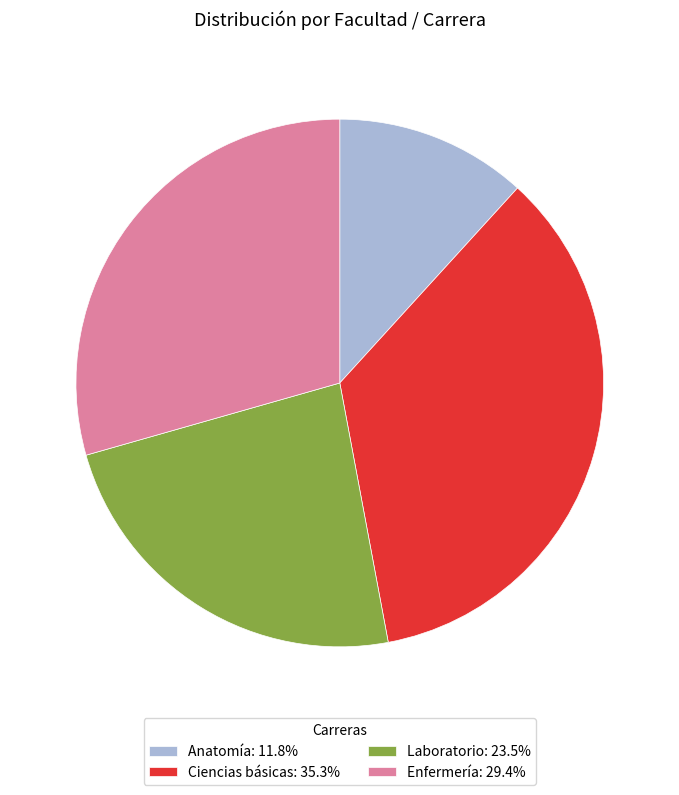

Is the sum of Laboratorio: 23.5% and Enfermería: 29.4% greater than half?

Yes